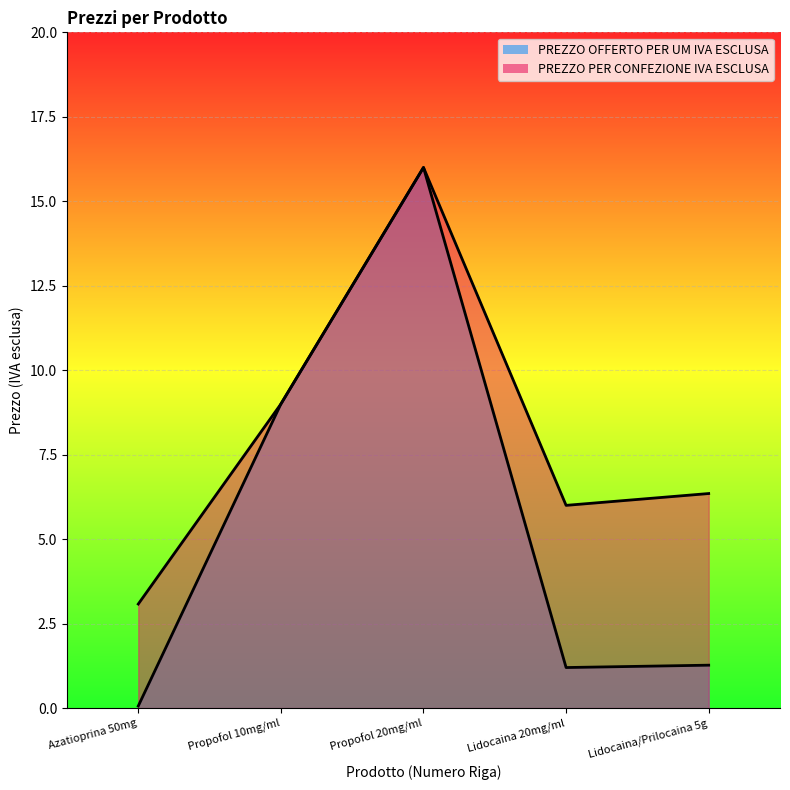

Rank the series at Lidocaina/Prilocaina 5g from lowest to highest value.

PREZZO OFFERTO PER UM IVA ESCLUSA, PREZZO PER CONFEZIONE IVA ESCLUSA